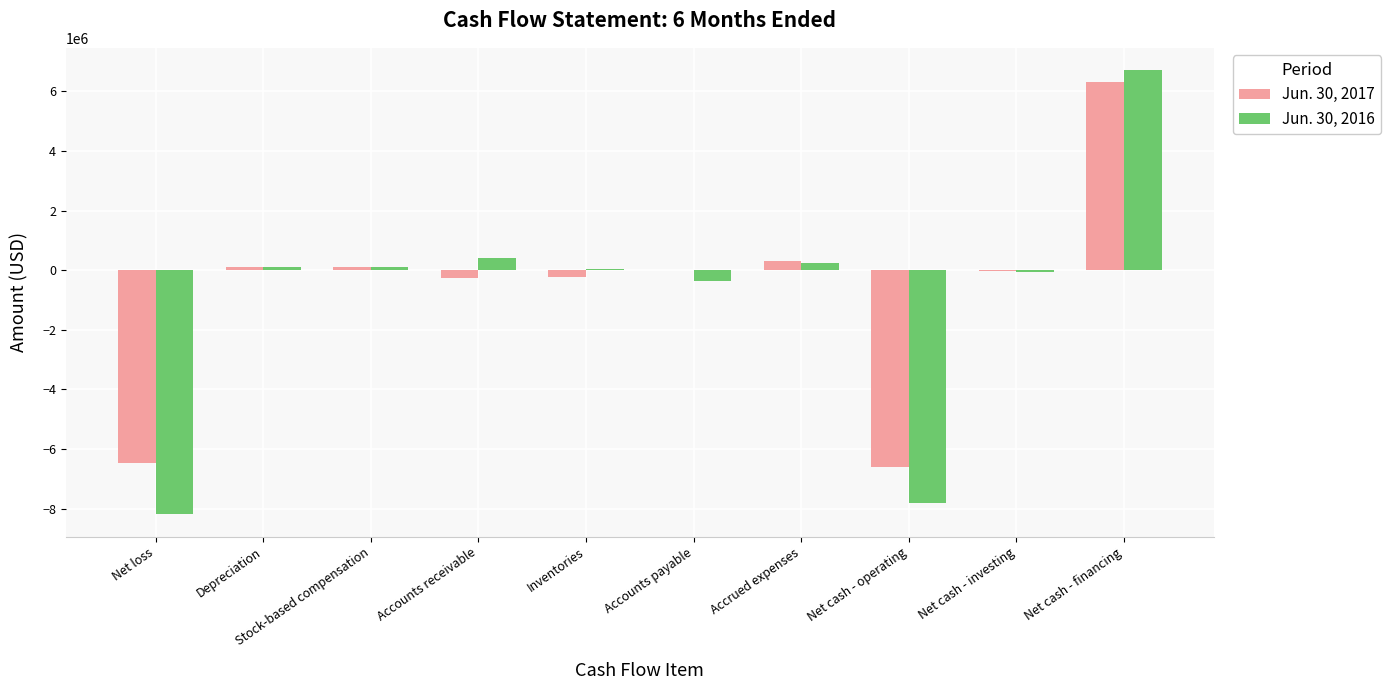

What is the sum of all Jun. 30, 2017 values?

-6718301